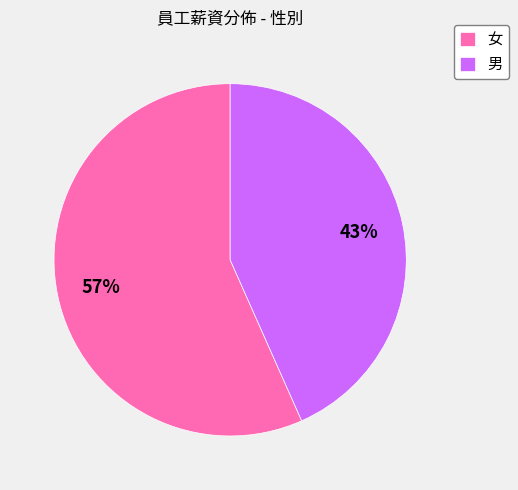

Which category has the biggest portion of the pie?

女